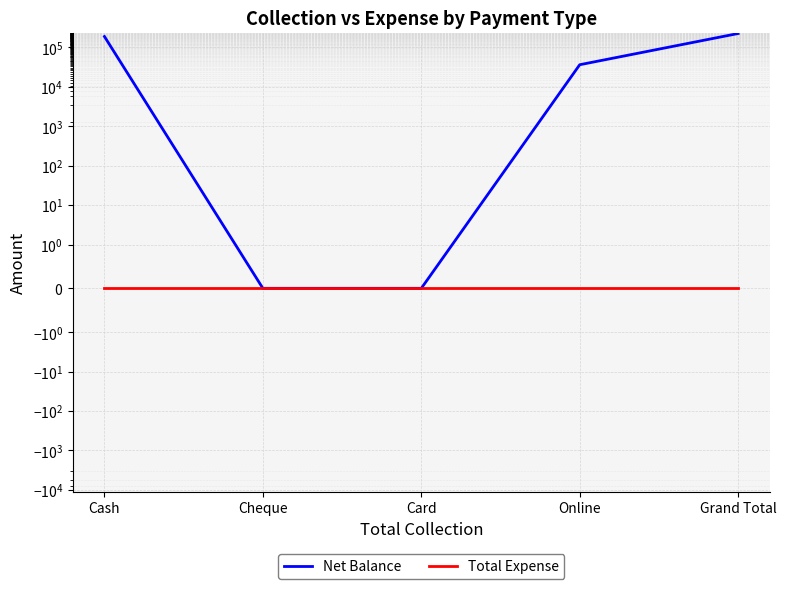

Between Cheque and Online, which series saw the biggest shift?

Net Balance